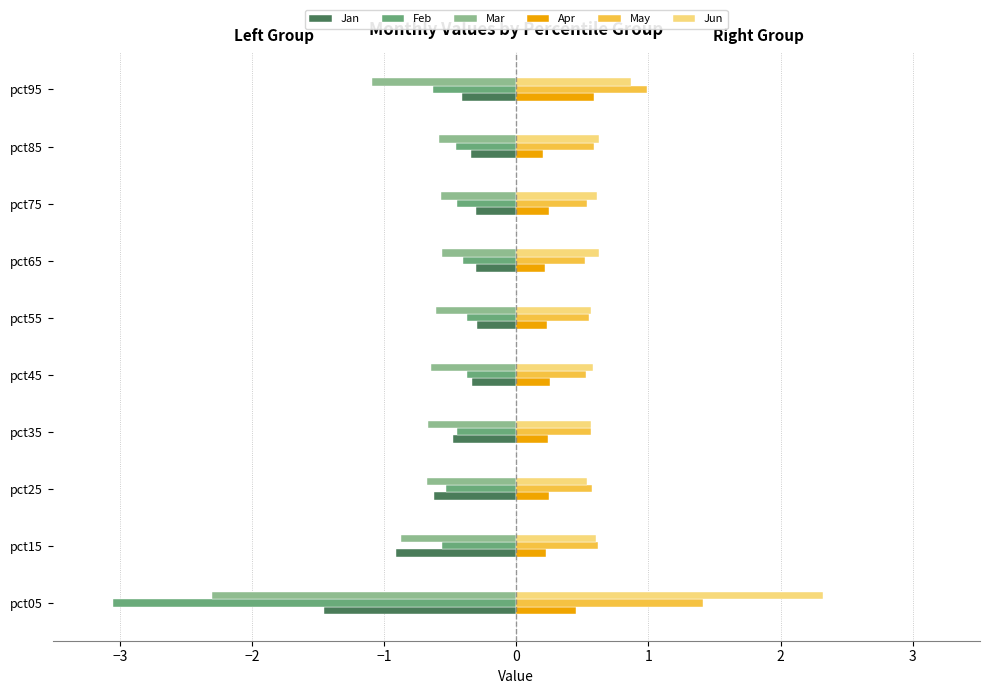

What are all the series names shown in the legend?

Jan, Feb, Mar, Apr, May, Jun